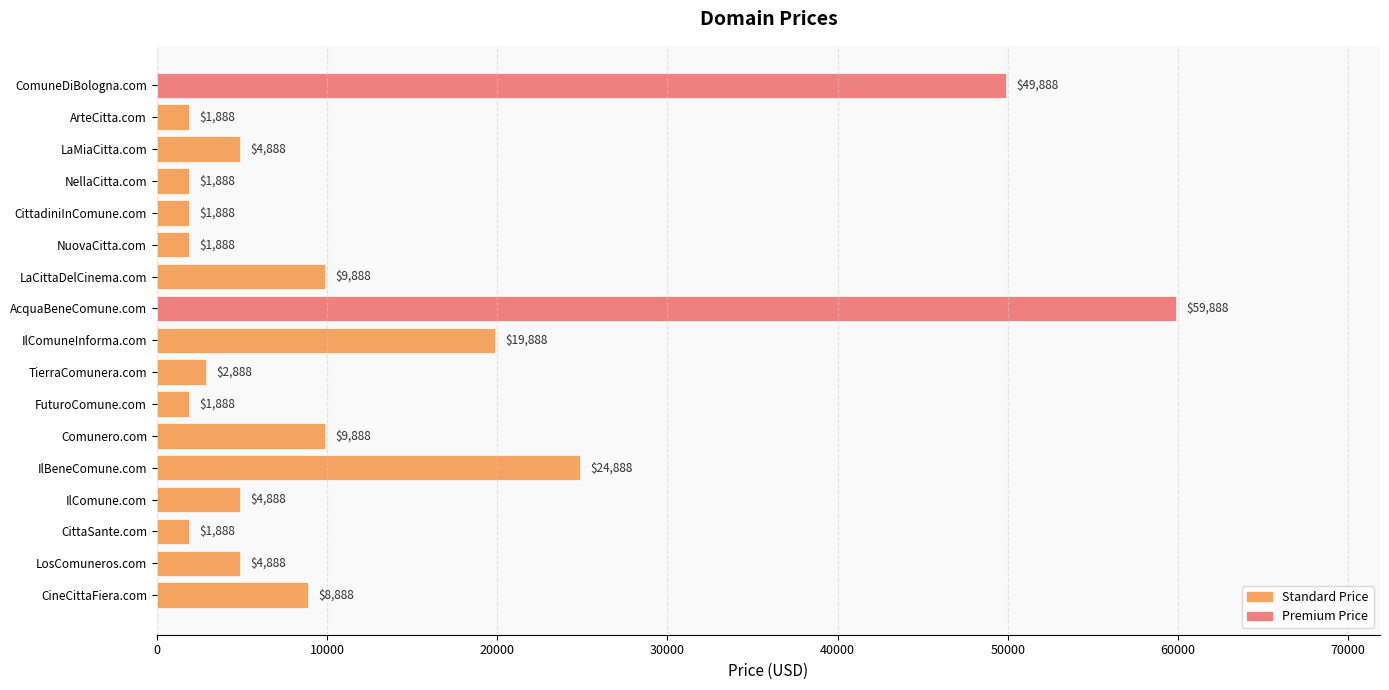

The chart shows a value of 12435 at CineCittaFiera.com. True or false?

False